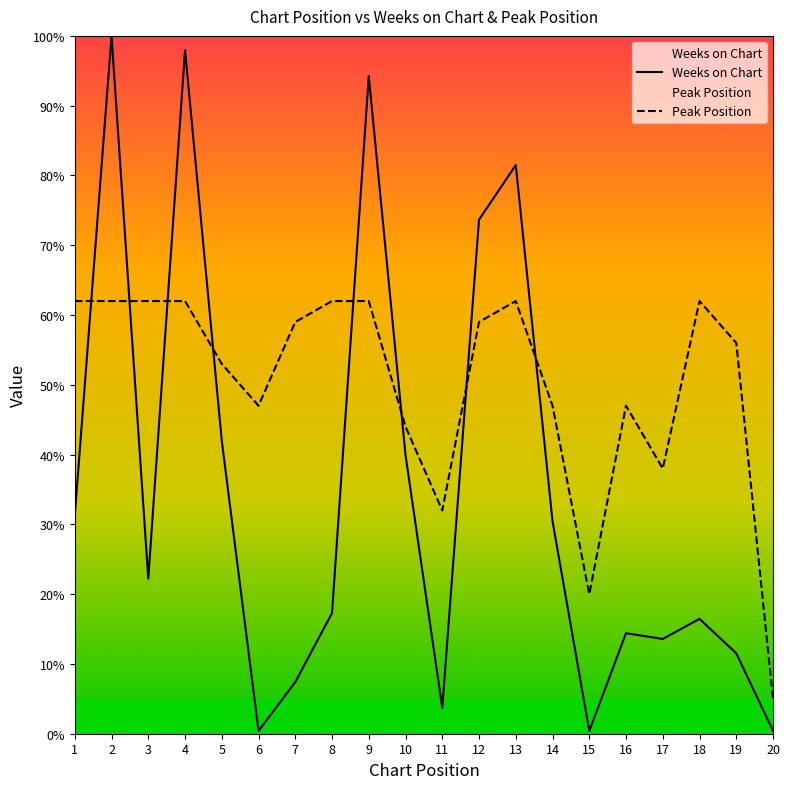

Reading left to right, extract all data points from this chart.

Weeks on Chart: 31.3	100.0	22.2	97.9	42.0	0.4	7.4	17.3	94.2	39.9	3.7	73.7	81.5	30.5	0.4	14.4	13.6	16.5	11.5	0.4
Peak Position: 62.0	62.0	62.0	62.0	53.0	47.0	59.0	62.0	62.0	44.0	32.0	59.0	62.0	47.0	20.0	47.0	38.0	62.0	56.0	5.0